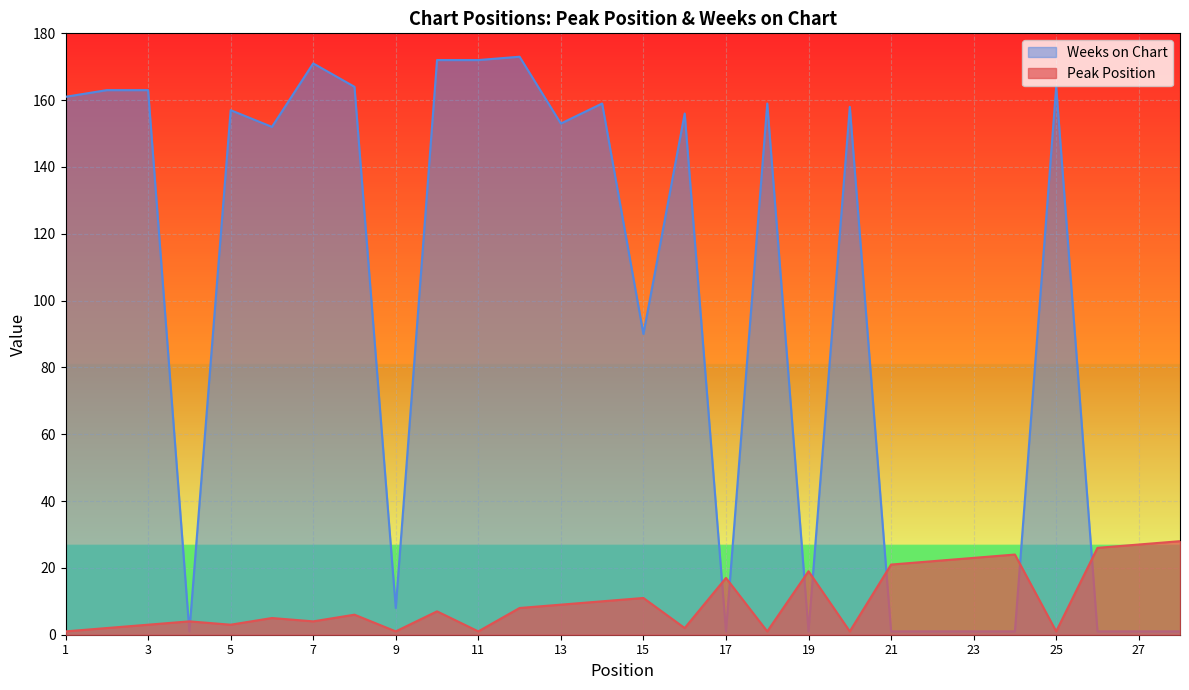

What is the value of the Peak Position point at the 19th from the left?

19